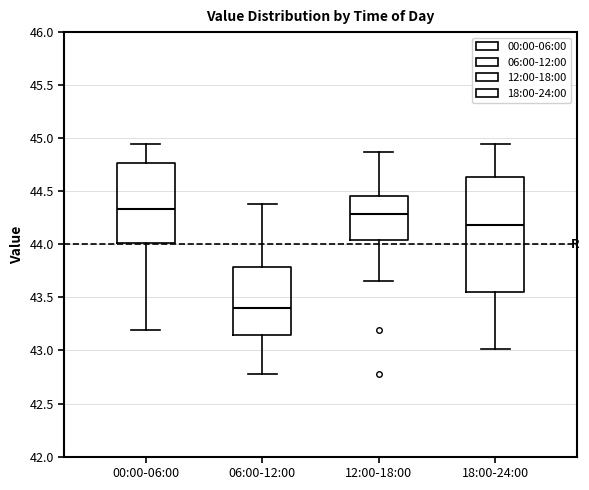

Which box has the lowest median line?

06:00-12:00